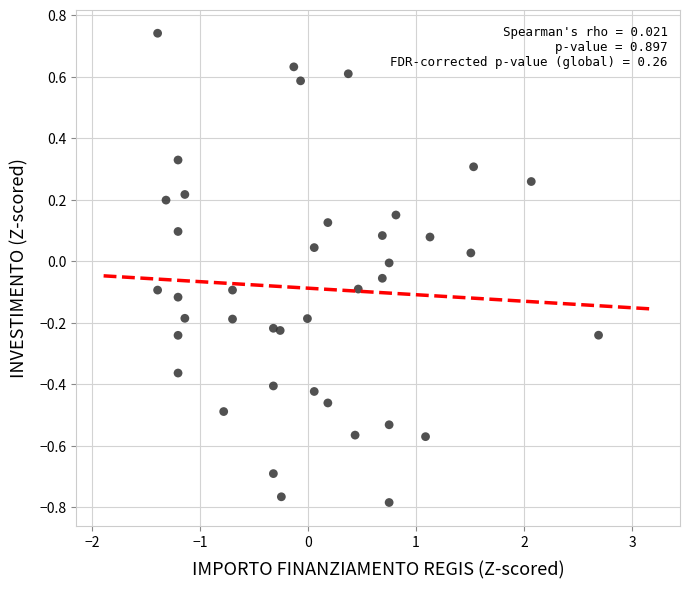

What is the range of X values (max minus min)?

4.1